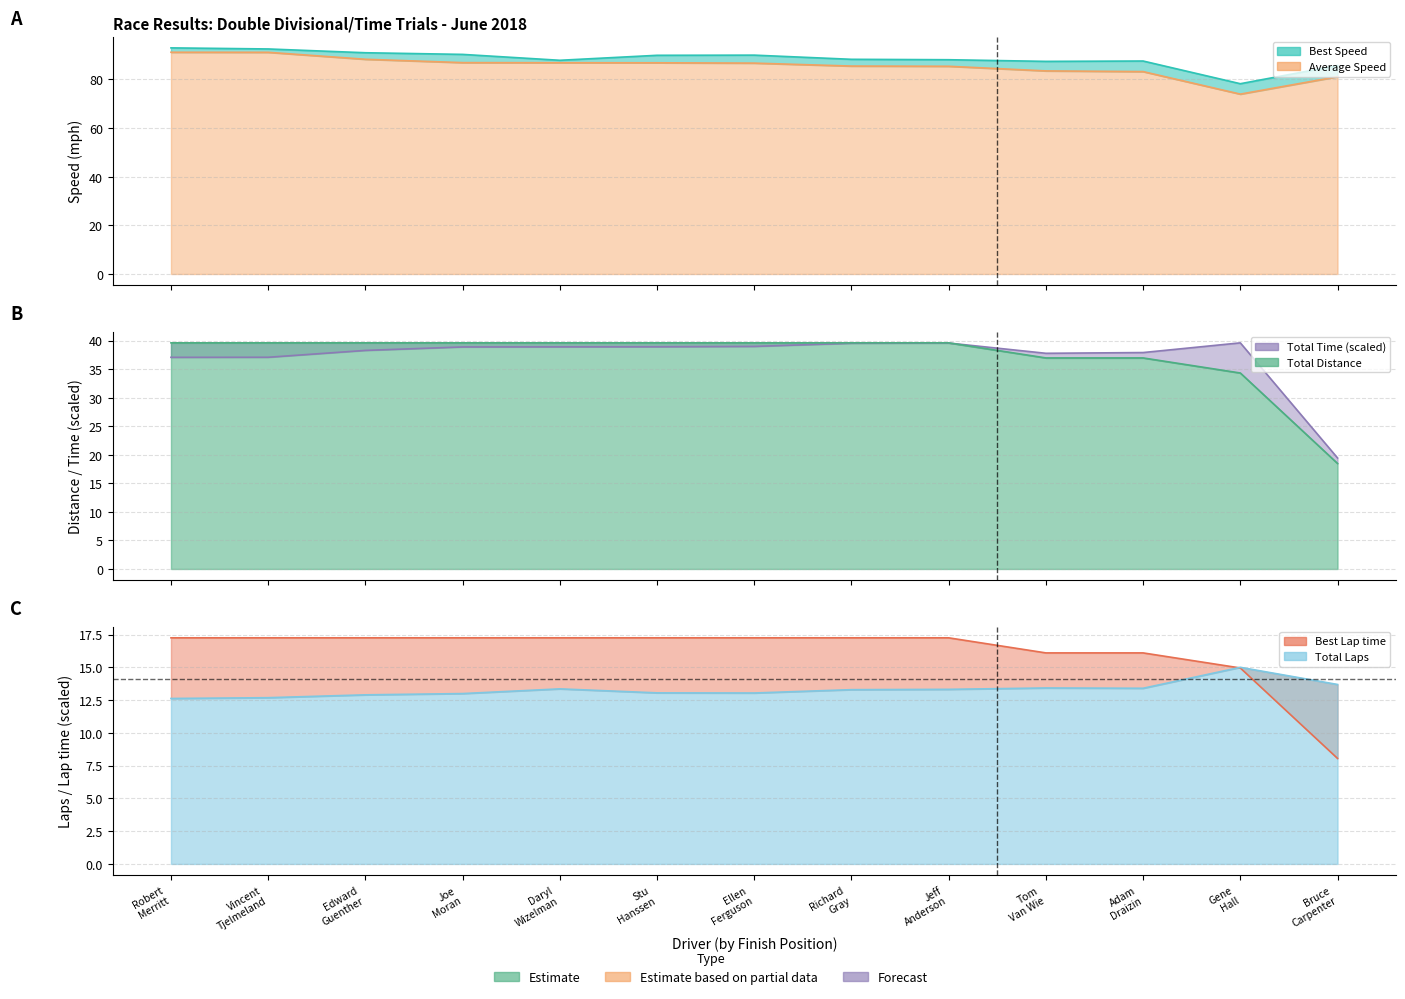

True or false: Average Speed and Total Laps cross at least once.

False